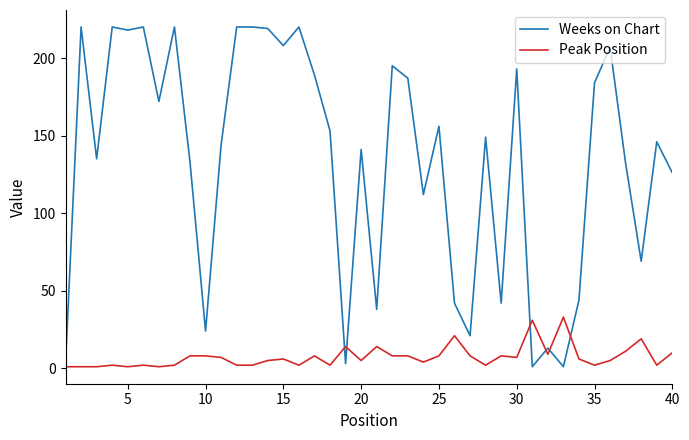

What is the maximum value shown in the chart?

220